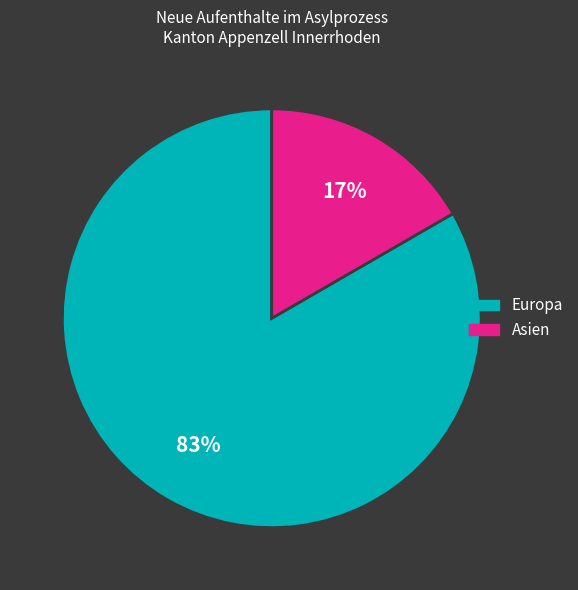

To the nearest percent, what is the average slice percentage?

50%